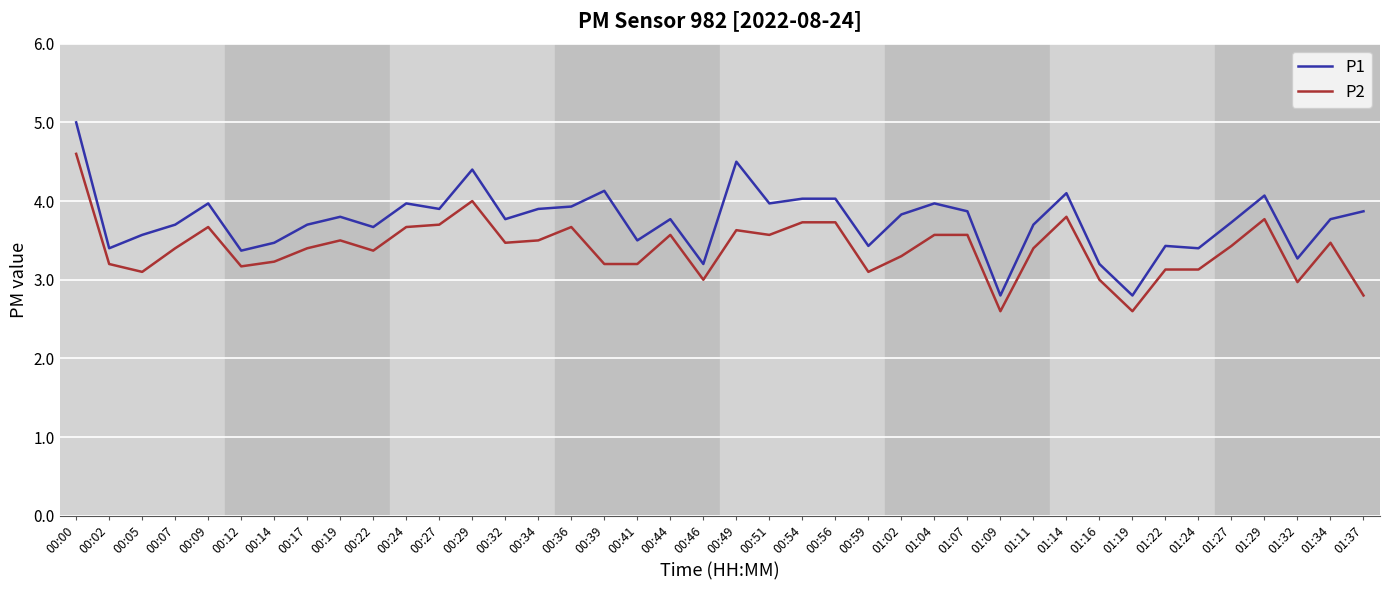

How many lines are shown in the chart?

2